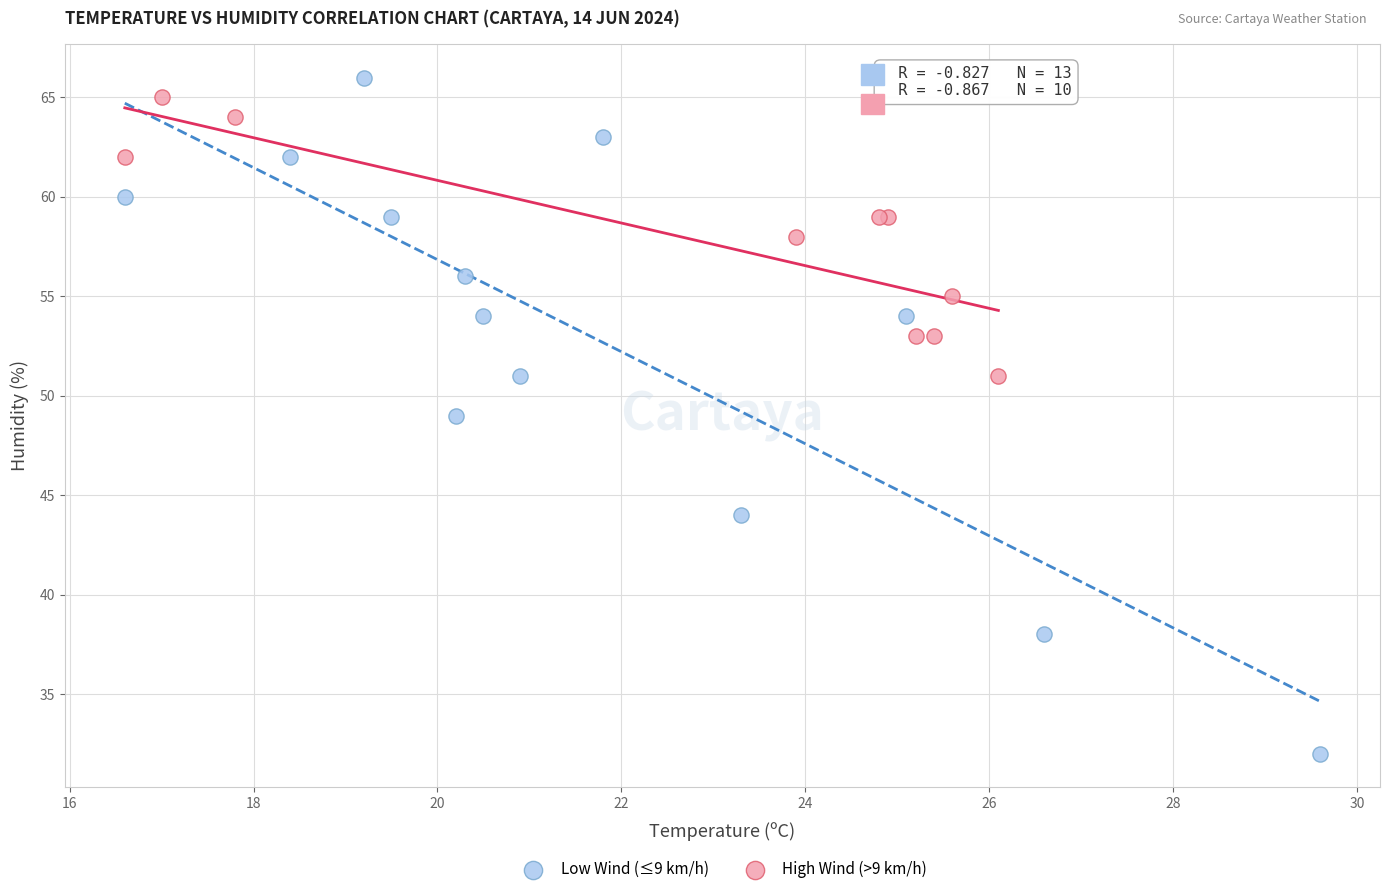

Which series contains the highest Y value?

Low Wind (≤9 km/h)